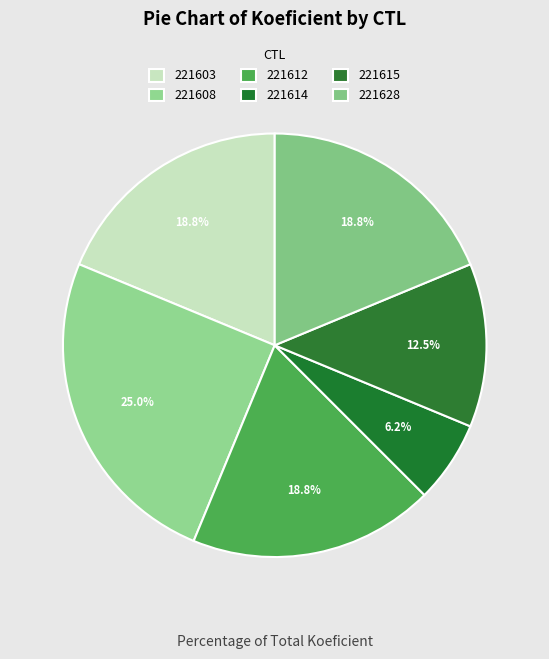

How many segments does this pie chart have?

6